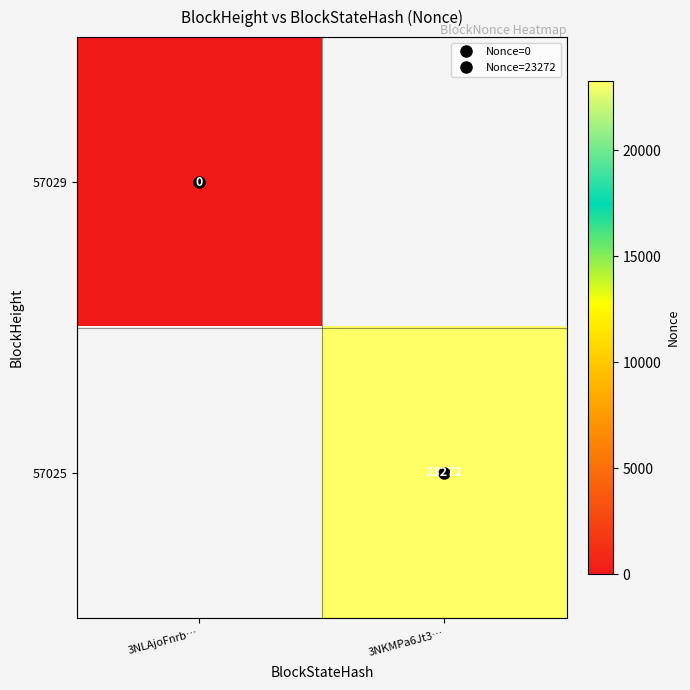

Is the value of 57025 at 3NKMPa6Jt3… greater than the value of 57029 at 3NKMPa6Jt3…?

No